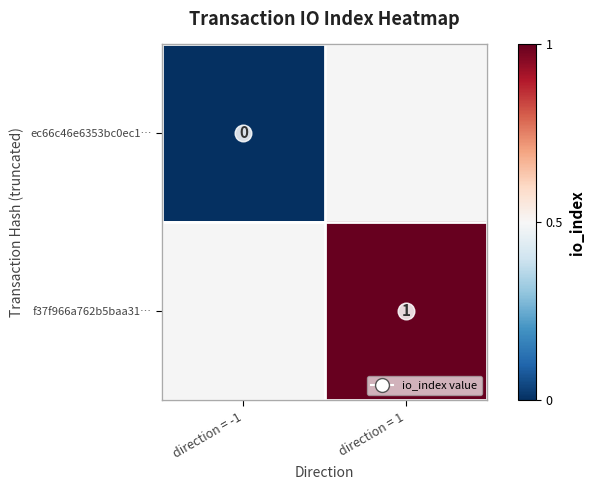

The value of f37f966a762b5baa31… at direction = 1 is 1.0. True or false?

True